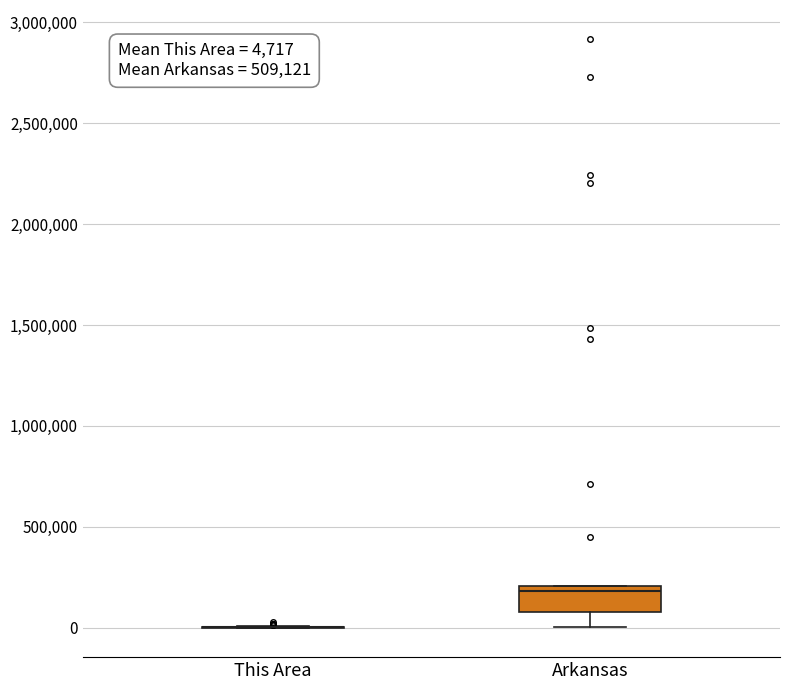

Which box is the tallest, from its lower edge to its upper edge?

Arkansas